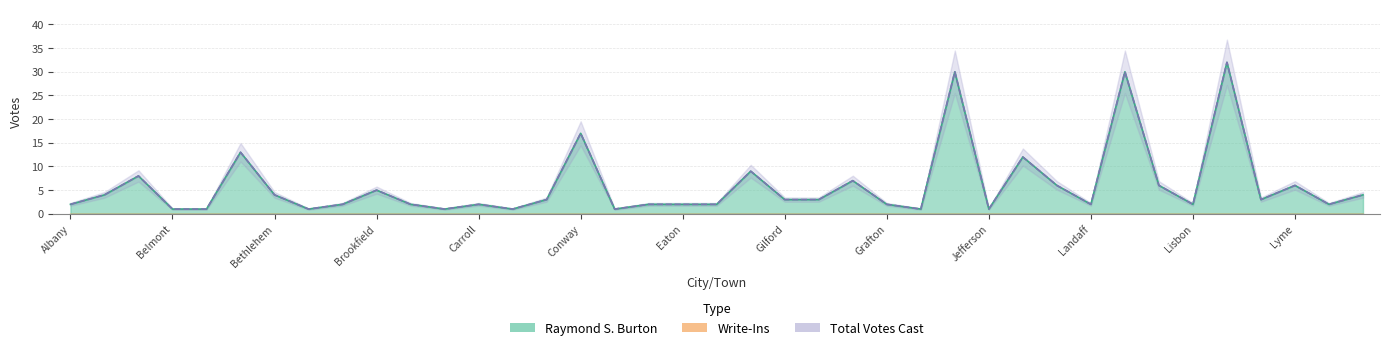

Is it true that Total Votes Cast equals 2 at Eaton?

True